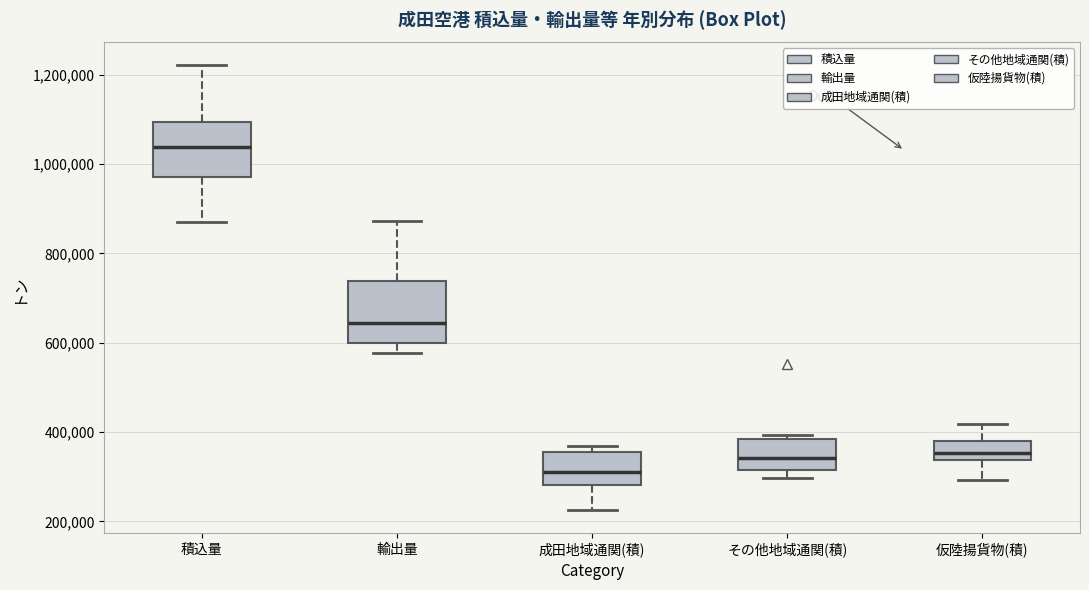

Where does the lower whisker of the box for 成田地域通関(積) end on the y-axis? The values are not printed on the chart, so give them approximately, as read against the axis.

220000